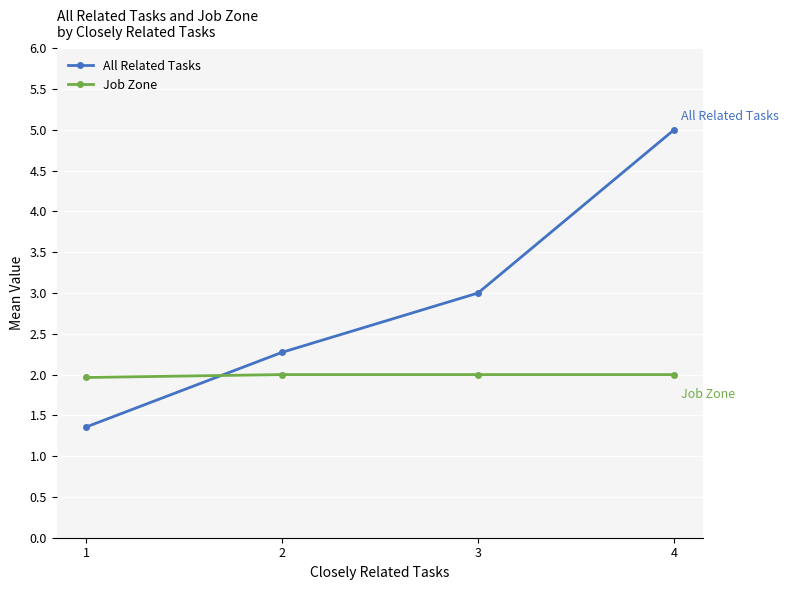

At how many categories does at least one series exceed 2?

3